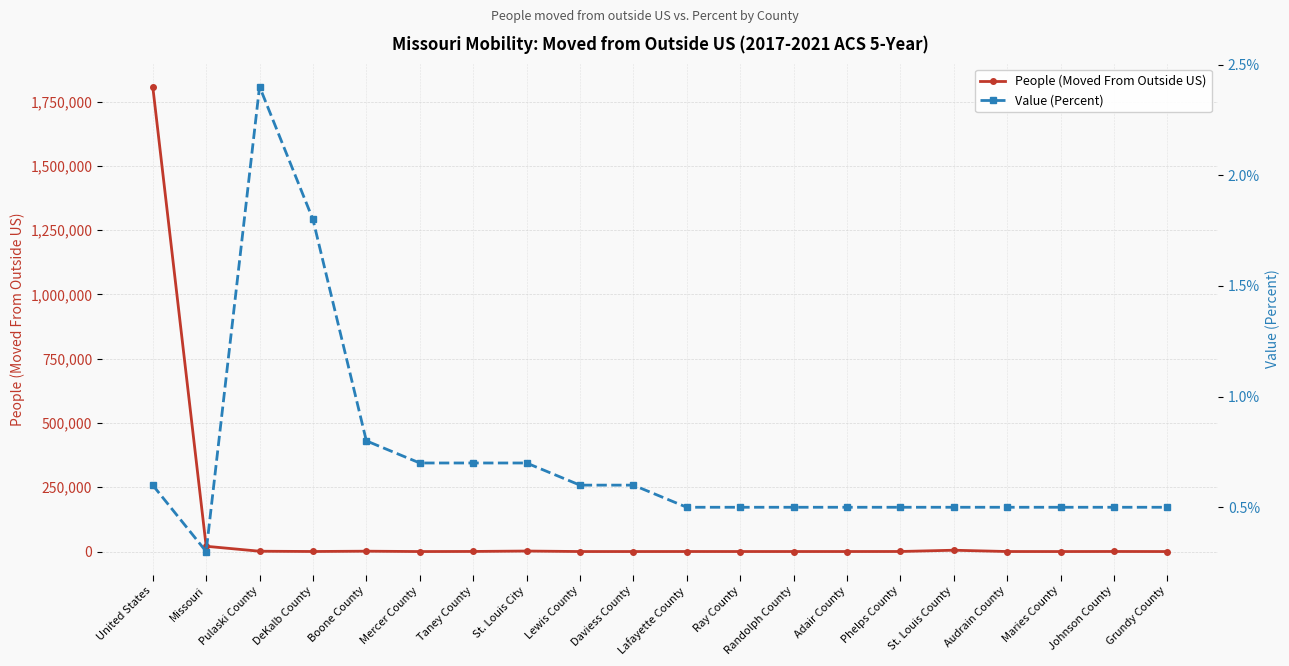

At how many categories does at least one series exceed 1552899?

1